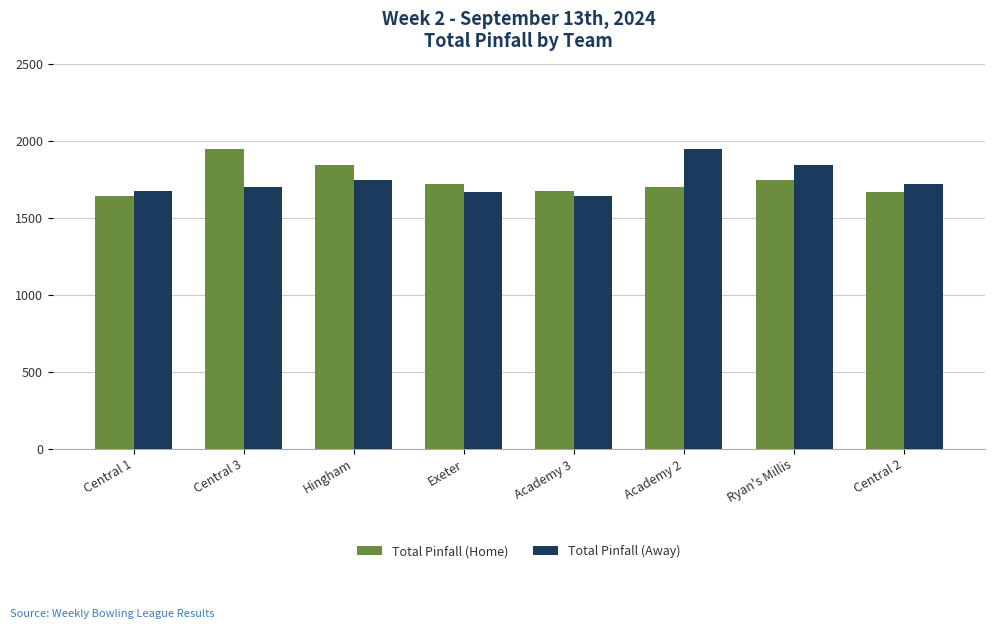

How many bars are there in total?

16